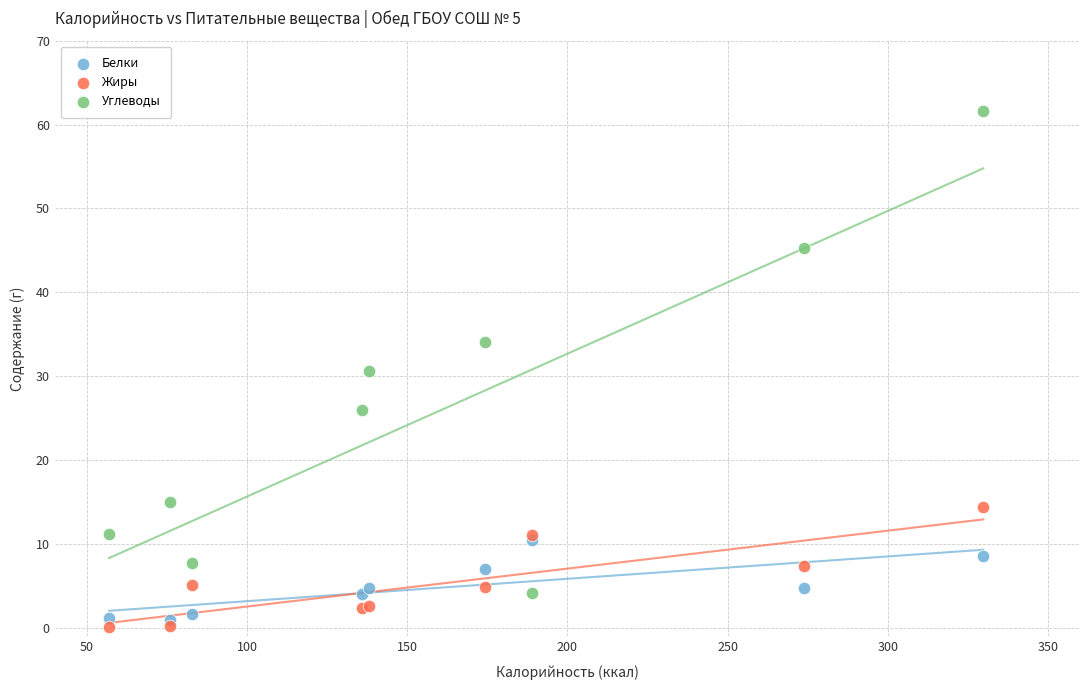

What are all the series names shown in the legend?

Белки, Жиры, Углеводы